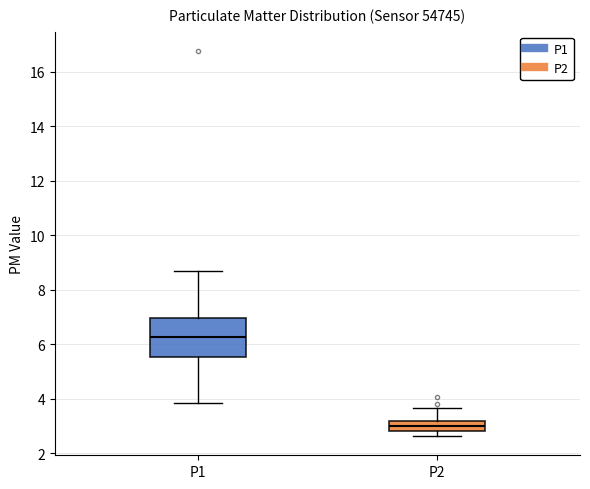

Reading left to right, transcribe this box plot: for each box, give where its median line is, the range the box spans, and where its two whiskers end, as read against the y-axis. The values are not printed on the chart, so give them approximately, as read against the axis.

P1: median 6.2, box 5.6 to 7.0, whiskers 3.8 to 8.6
P2: median 3.0, box 2.8 to 3.2, whiskers 2.6 to 3.6